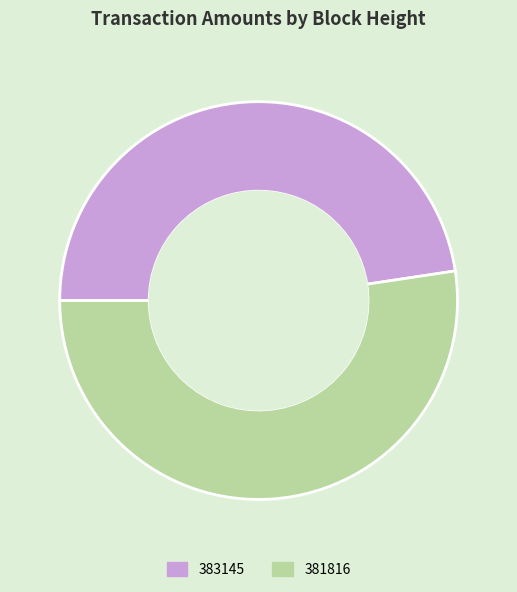

Rank the categories by value from lowest to highest.

383145, 381816